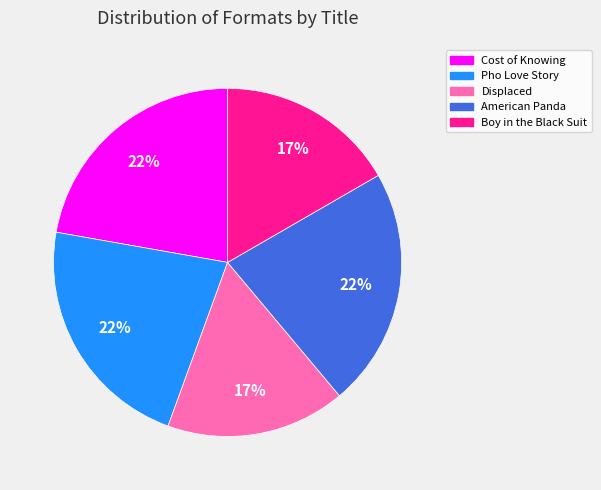

Is it true that Pho Love Story is 22% of the pie?

True